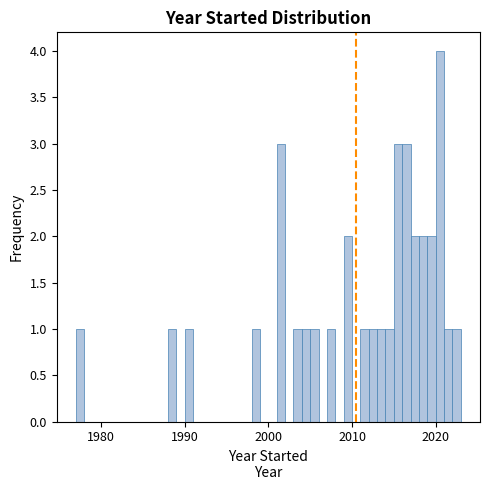

Read against the x-axis, roughly where is the centre of the tallest bar?

2021